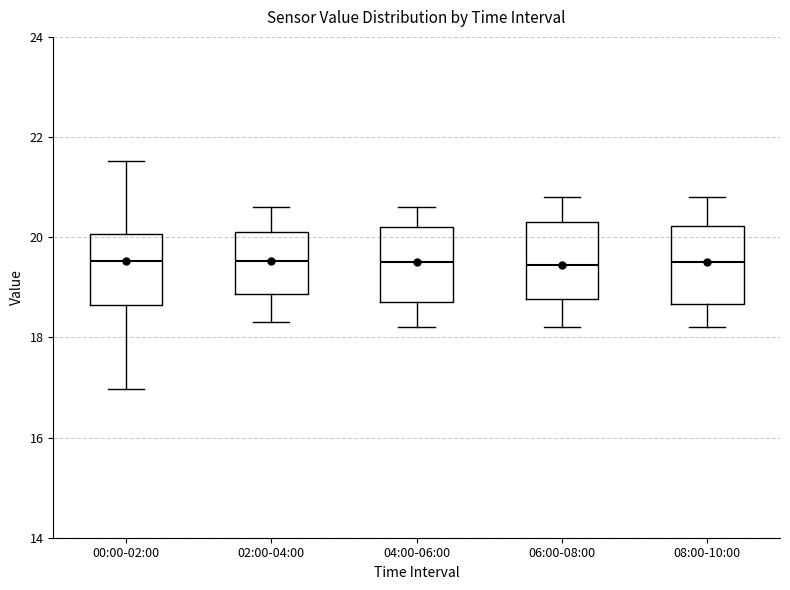

Where does the lower whisker of the box for 06:00-08:00 end on the y-axis? The values are not printed on the chart, so give them approximately, as read against the axis.

18.2